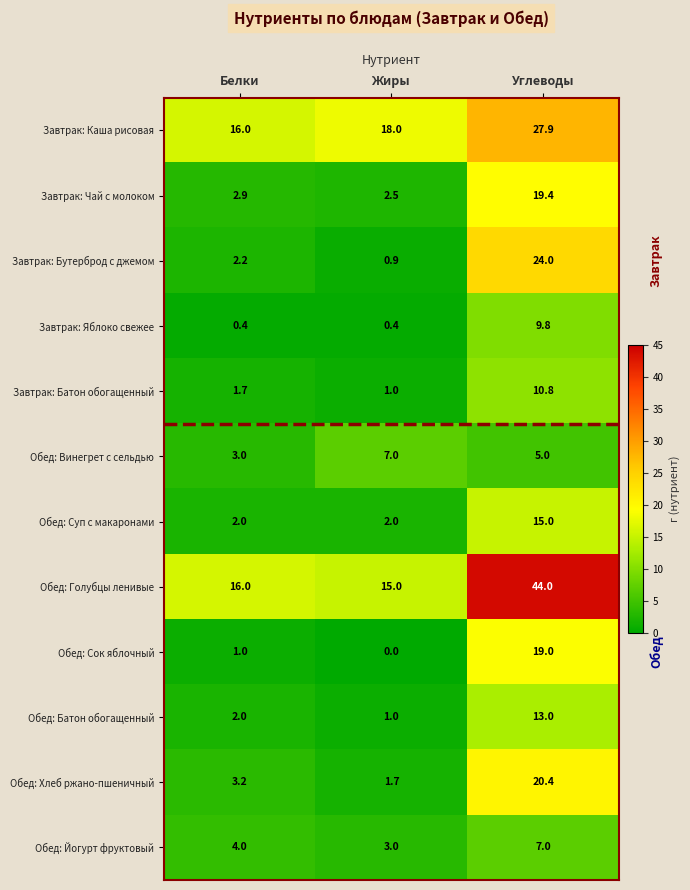

Is it true that Завтрак: Каша рисовая equals 16.0 at Белки?

True